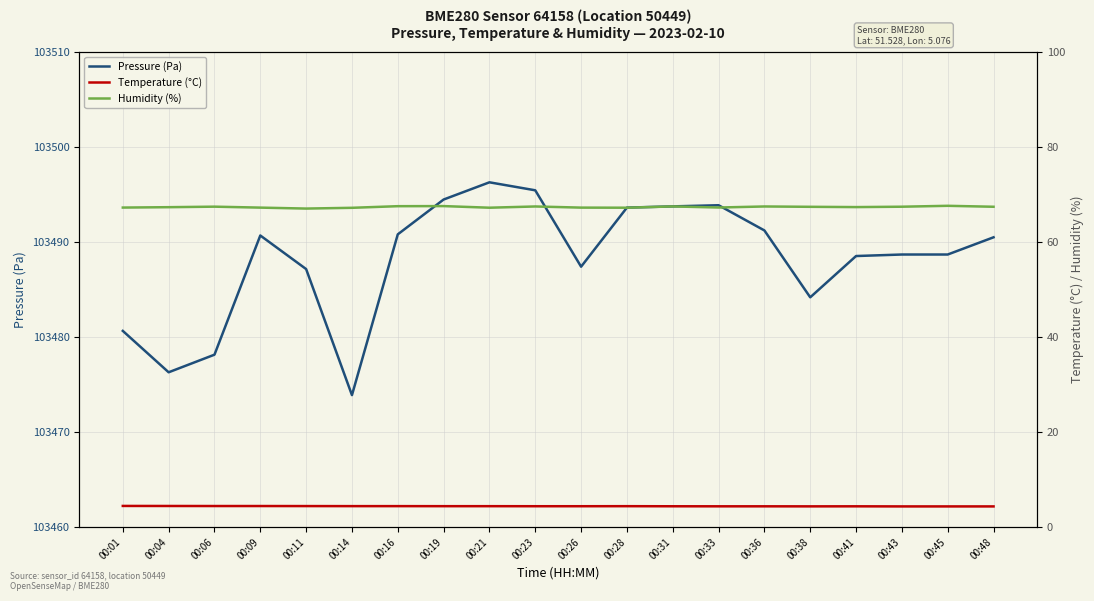

Which series has the largest range (max minus min)?

Pressure (Pa)